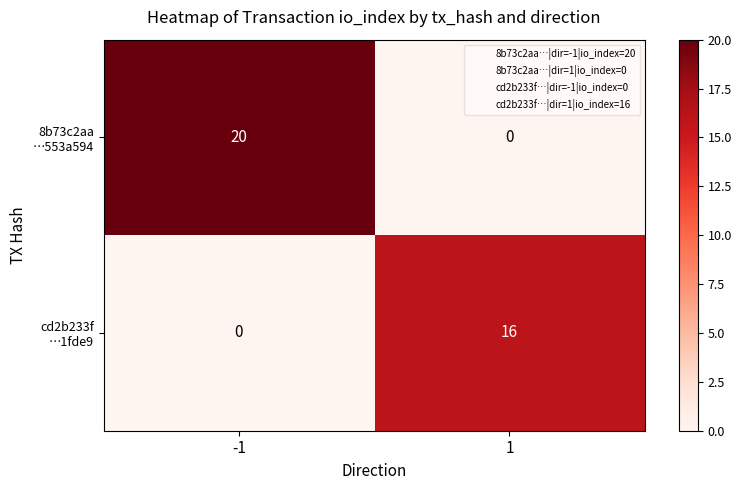

What is the total value across all series at -1?

20